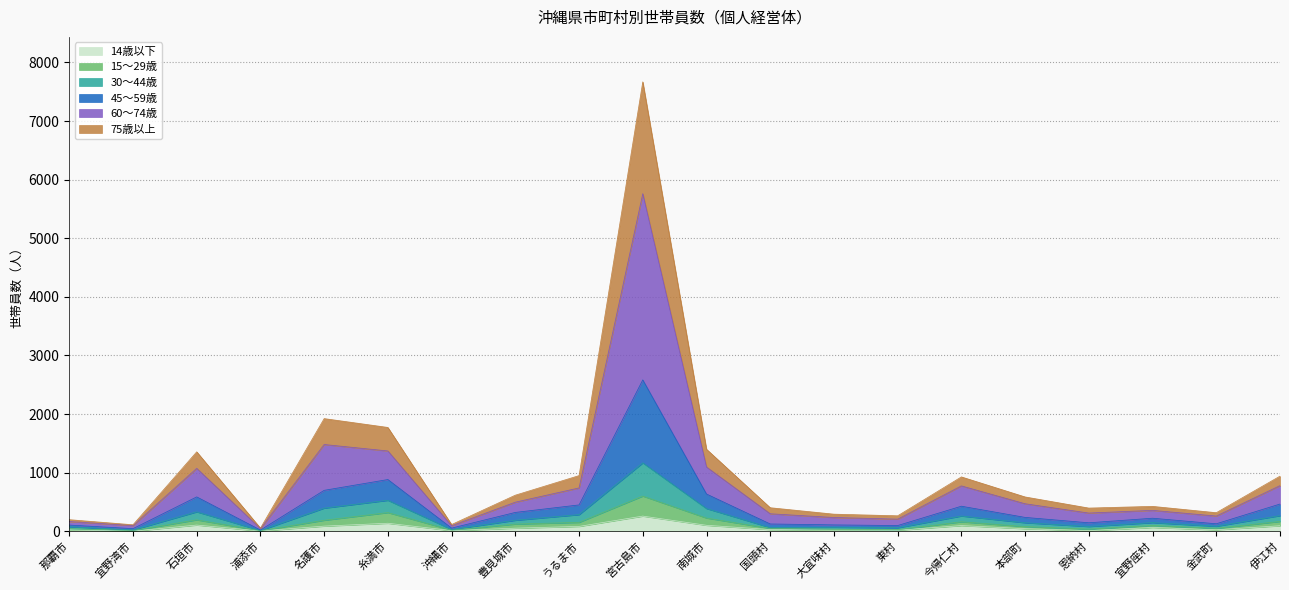

At which category is the sum across all series the highest?

宮古島市